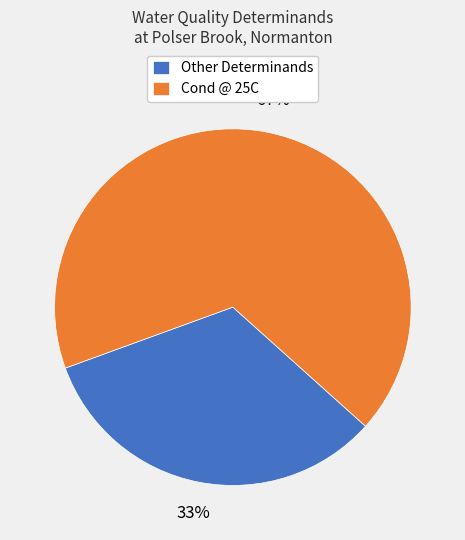

Does any single category account for the majority?

Yes